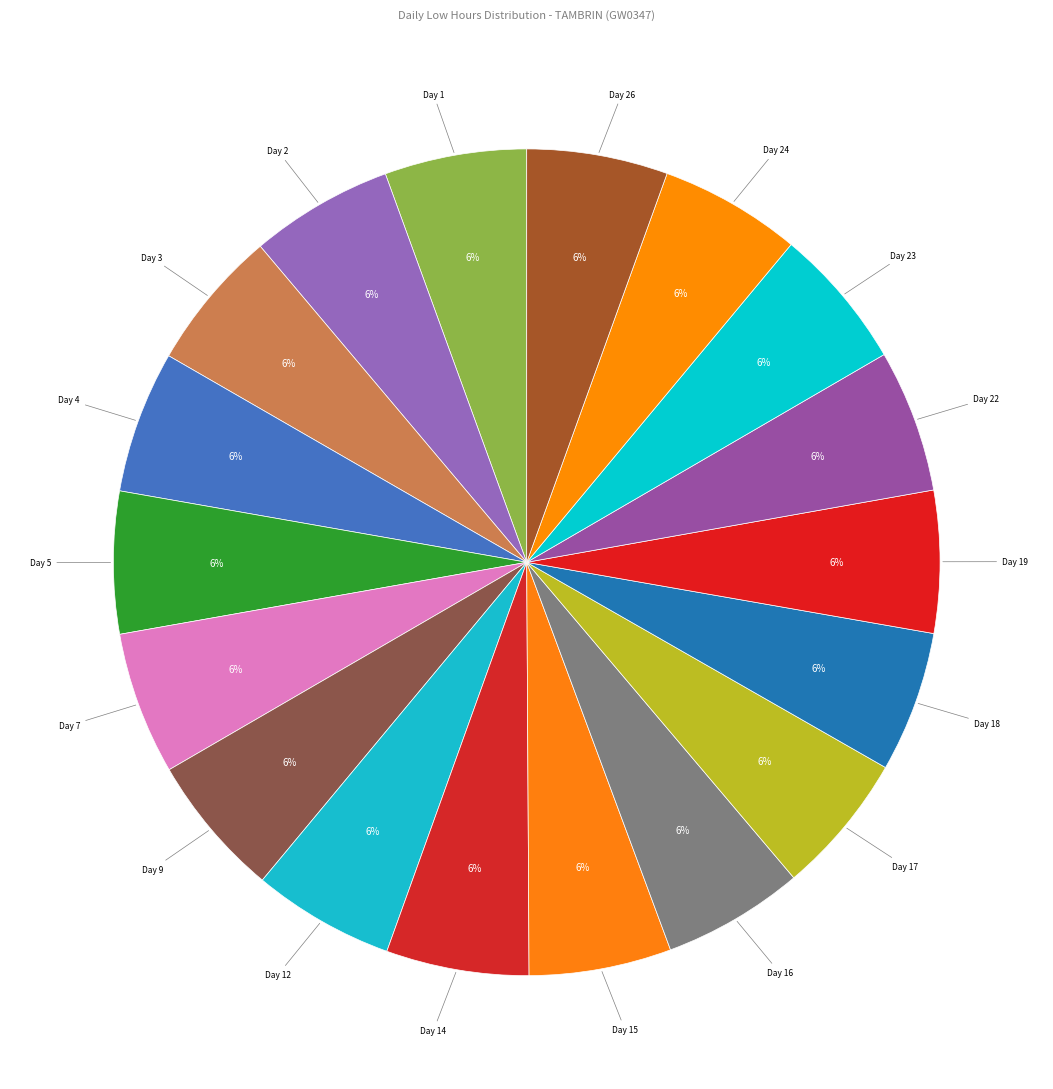

What is the smallest slice in the pie chart?

Day 18